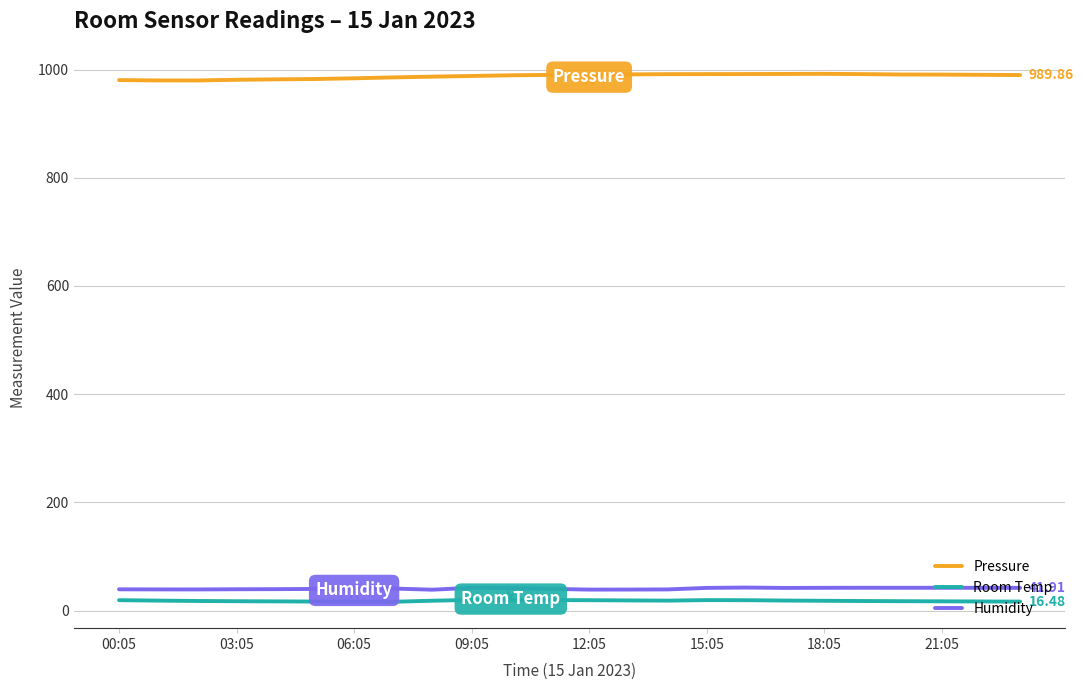

Which series has the largest total across all categories?

Pressure